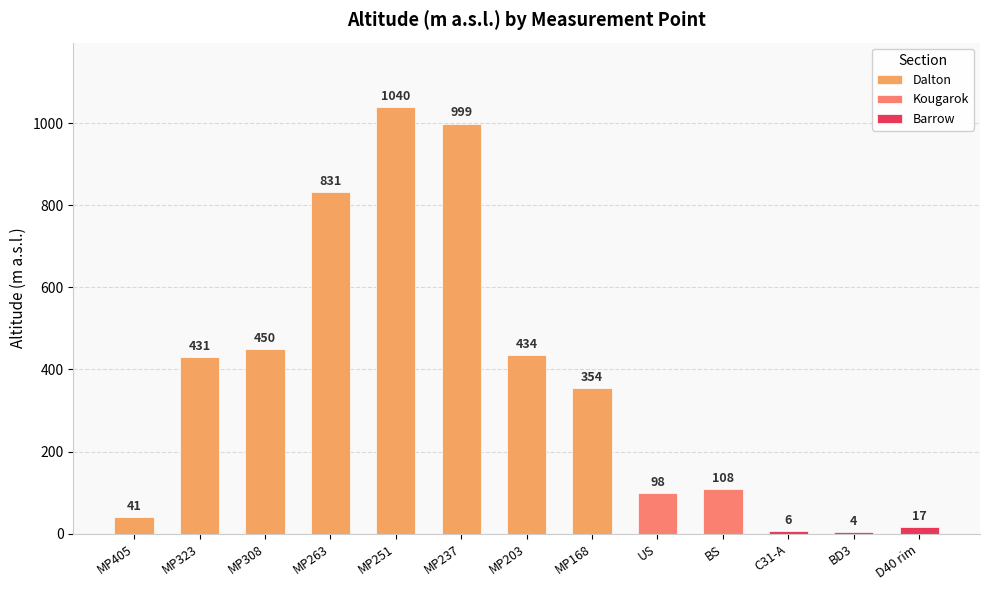

List the labels in order of value, largest first.

MP251, MP237, MP263, MP308, MP203, MP323, MP168, BS, US, MP405, D40 rim, C31-A, BD3